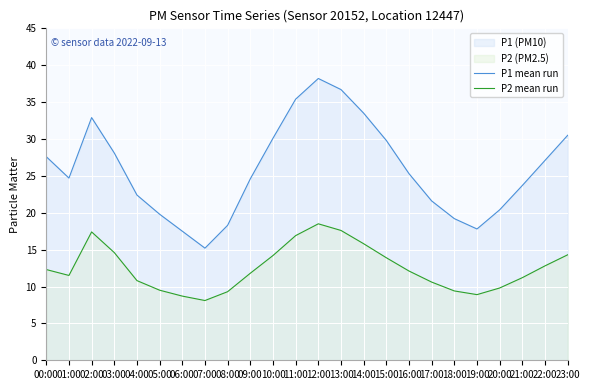

The value of P1 mean run at 14:00 is 33.5. True or false?

True